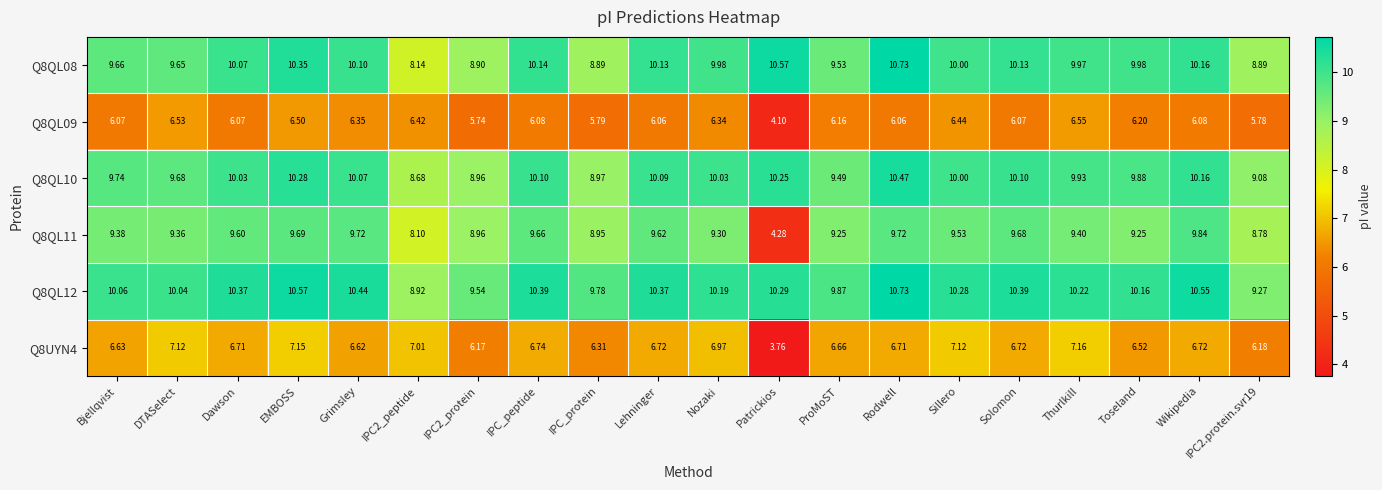

Is the value of Q8QL11 at Grimsley greater than the value of Q8QL08 at Toseland?

No